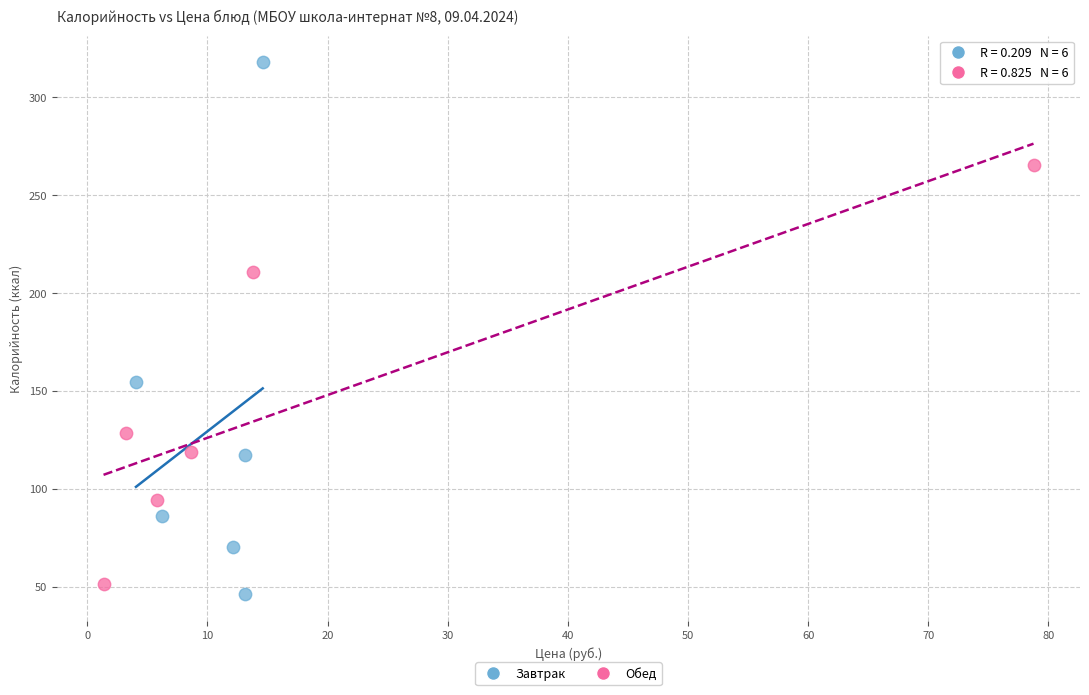

Which series contains the highest Y value?

Завтрак